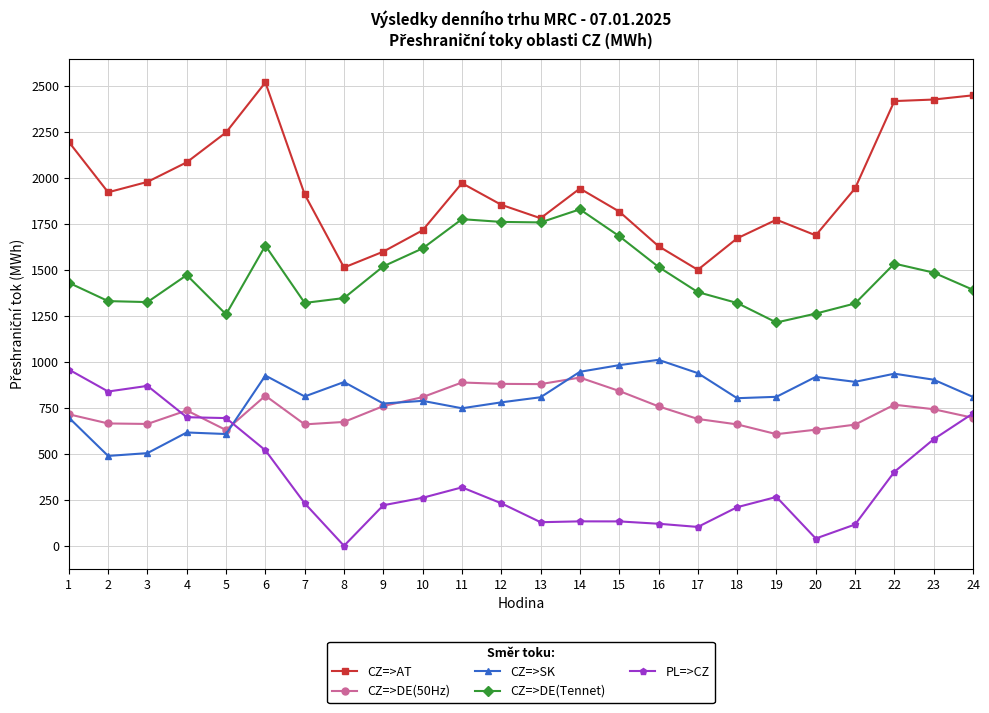

At 15, list the series in order from smallest to largest.

PL=>CZ, CZ=>DE(50Hz), CZ=>SK, CZ=>DE(Tennet), CZ=>AT